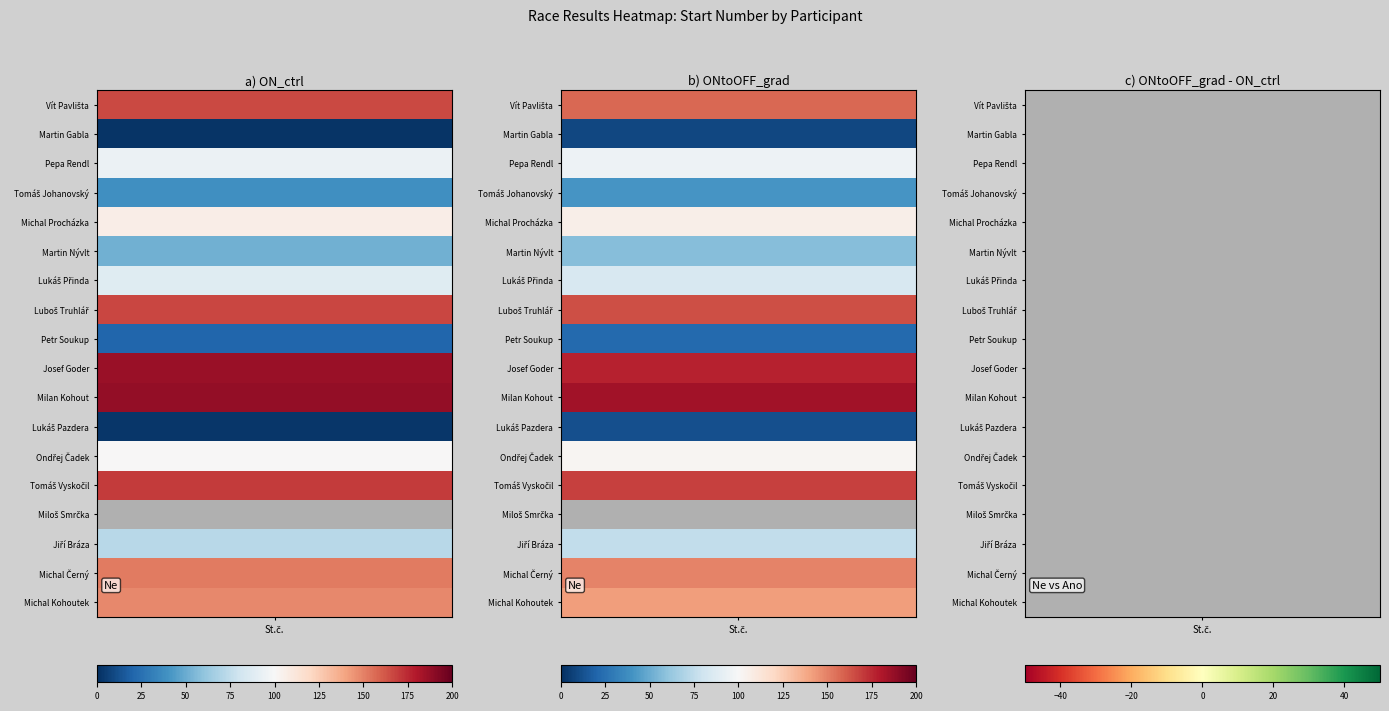

True or false: Ano has a value of 47 at 03:34.

False